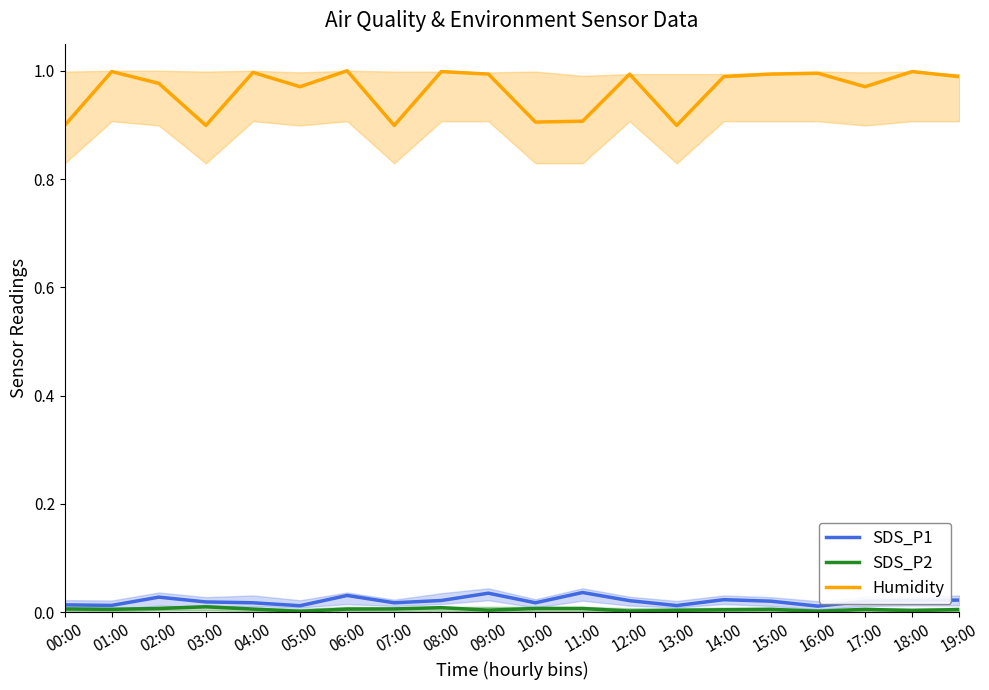

What is the spread (max minus min) of values at 15:00?

1.0